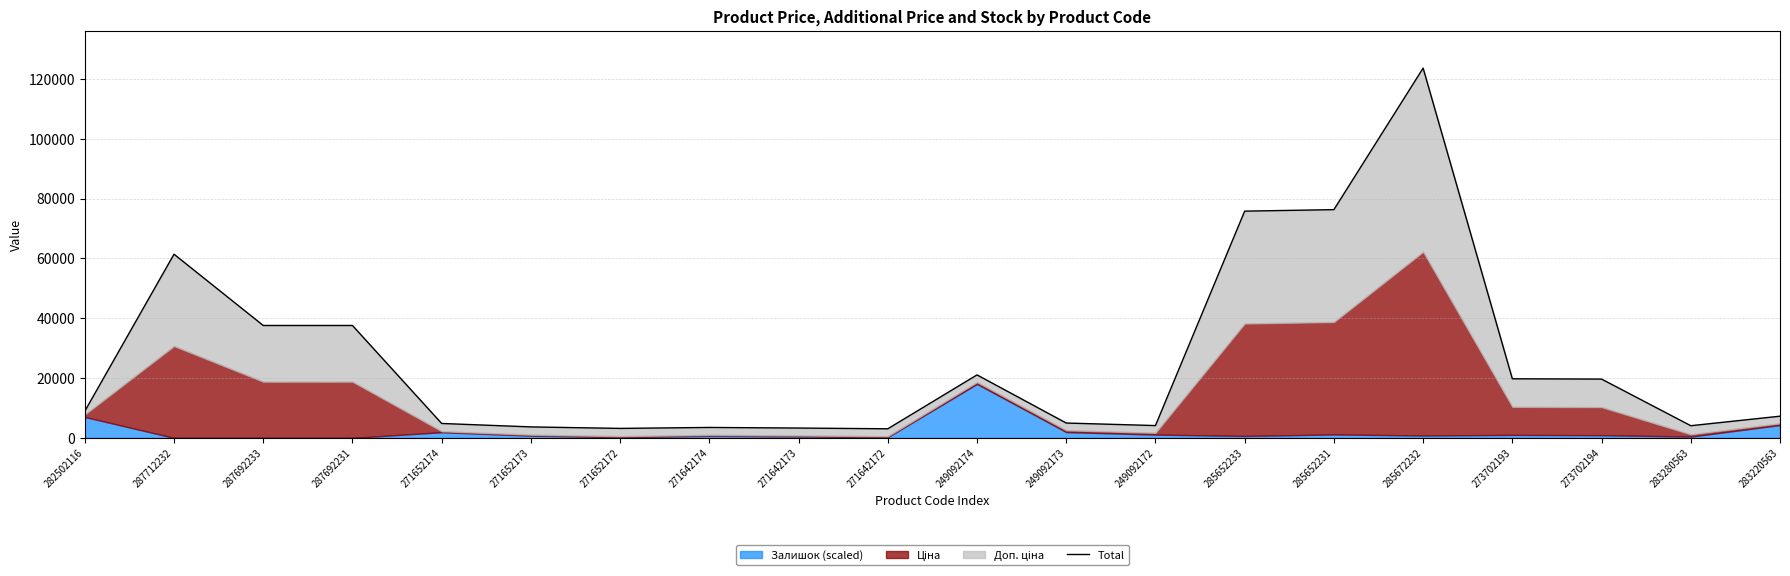

At which label does the data first exceed 8927?

282502116